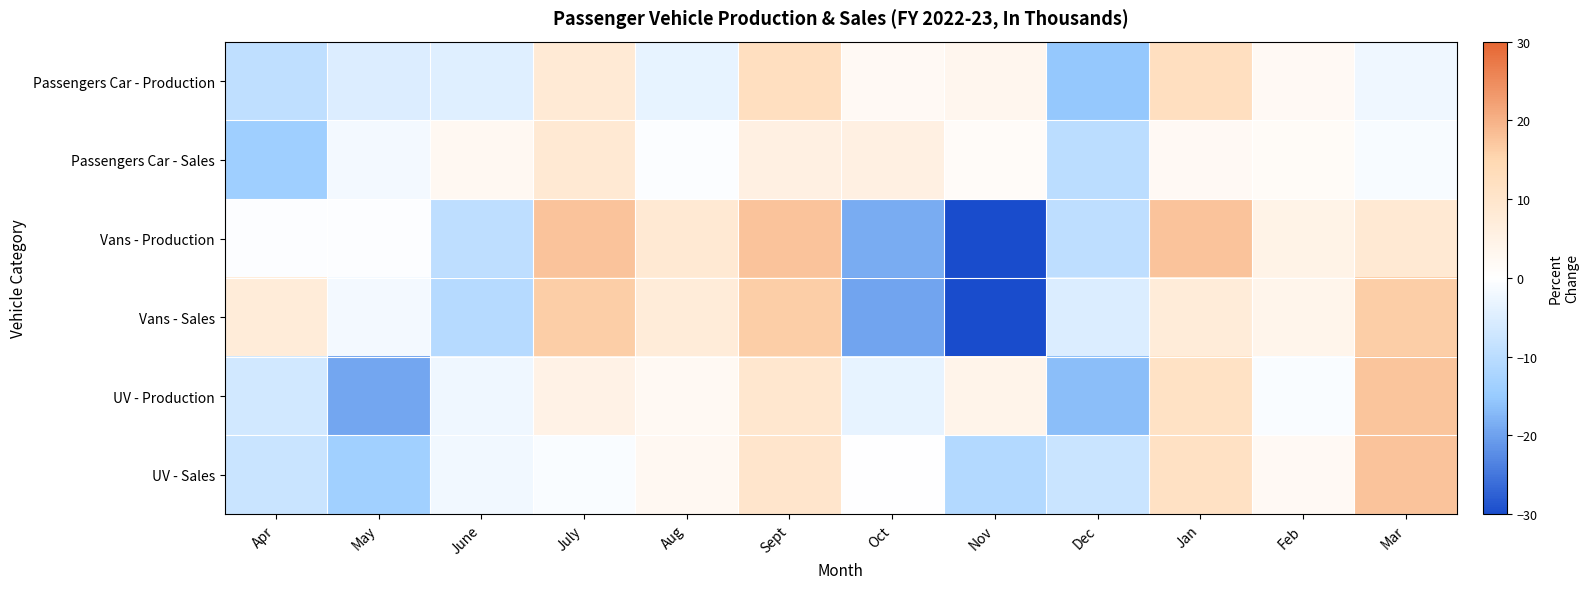

Reading left to right, transcribe all the data shown in this chart.

Passengers Car - Production: Apr=-9.3	May=-5.1	June=-4.5	July=8.1	Aug=-3.3	Sept=12.3	Oct=2.1	Nov=3.3	Dec=-15.4	Jan=12.3	Feb=2.0	Mar=-2.1
Passengers Car - Sales: Apr=-13.8	May=-1.7	June=2.5	July=8.6	Aug=-0.5	Sept=5.6	Oct=5.6	Nov=1.3	Dec=-9.9	Jan=1.9	Feb=1.6	Mar=-1.1
Vans - Production: Apr=-0.4	May=-0.4	June=-9.5	July=17.7	Aug=8.6	Sept=17.7	Oct=-18.5	Nov=-36.6	Dec=-9.5	Jan=17.7	Feb=4.6	Mar=8.6
Vans - Sales: Apr=7.3	May=-1.7	June=-10.6	July=16.2	Aug=7.3	Sept=16.2	Oct=-19.5	Nov=-37.4	Dec=-5.2	Jan=7.3	Feb=4.0	Mar=16.2
UV - Production: Apr=-6.7	May=-19.4	June=-2.2	July=4.8	Aug=2.2	Sept=9.2	Oct=-3.5	Nov=4.1	Dec=-16.5	Jan=11.1	Feb=-0.7	Mar=17.5
UV - Sales: Apr=-7.9	May=-13.6	June=-2.1	July=-0.8	Aug=2.4	Sept=10.1	Oct=-0.2	Nov=-11.1	Dec=-7.8	Jan=11.3	Feb=2.0	Mar=17.7